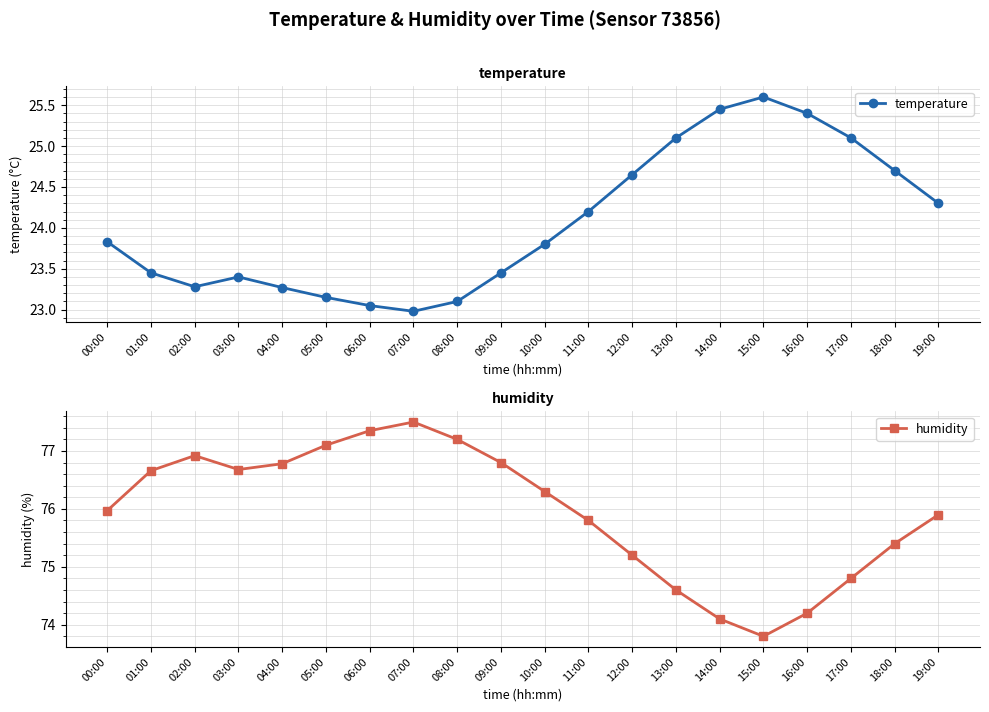

The temperature series shows 12.9 at 17:00. True or false?

False